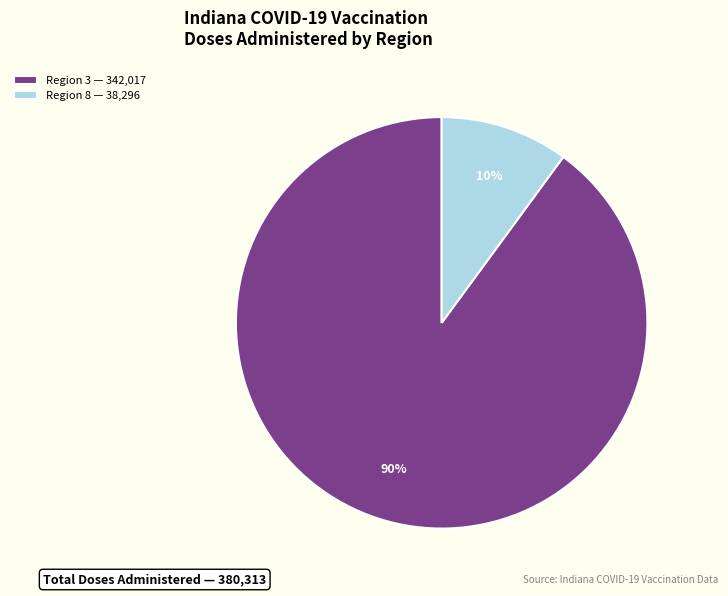

What percentage is the Region 8 — 38,296 slice, to the nearest percent?

10%